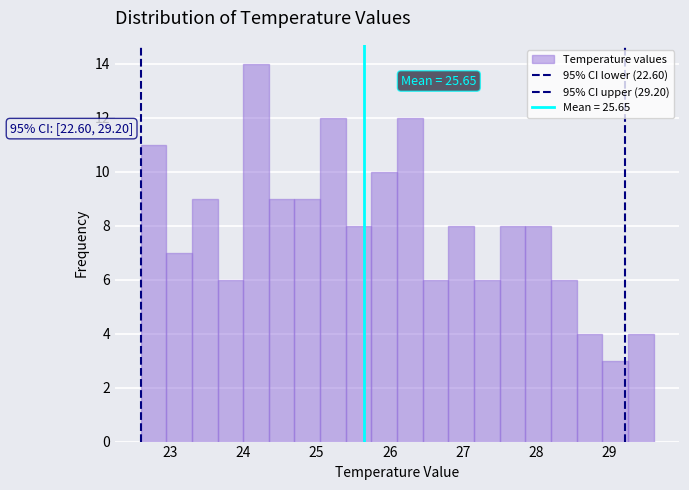

Read against the x-axis, roughly where is the centre of the tallest bar?

24.2